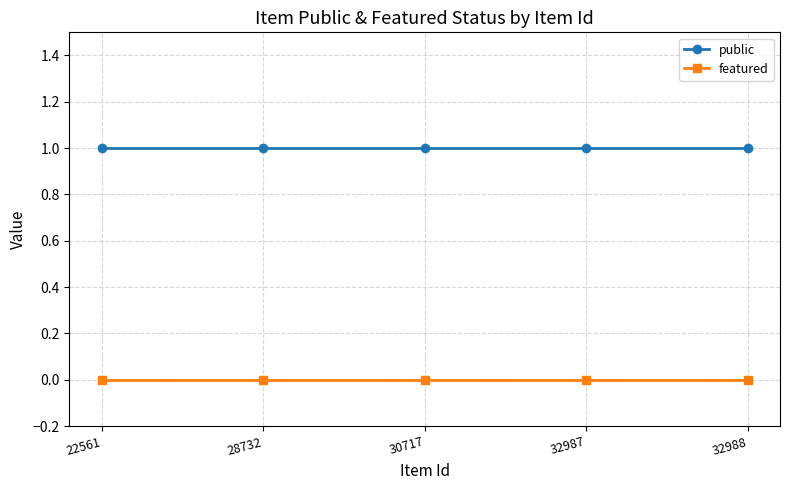

Reading left to right, what are all the values shown in this chart?

public: 22561=1	28732=1	30717=1	32987=1	32988=1
featured: 22561=0	28732=0	30717=0	32987=0	32988=0